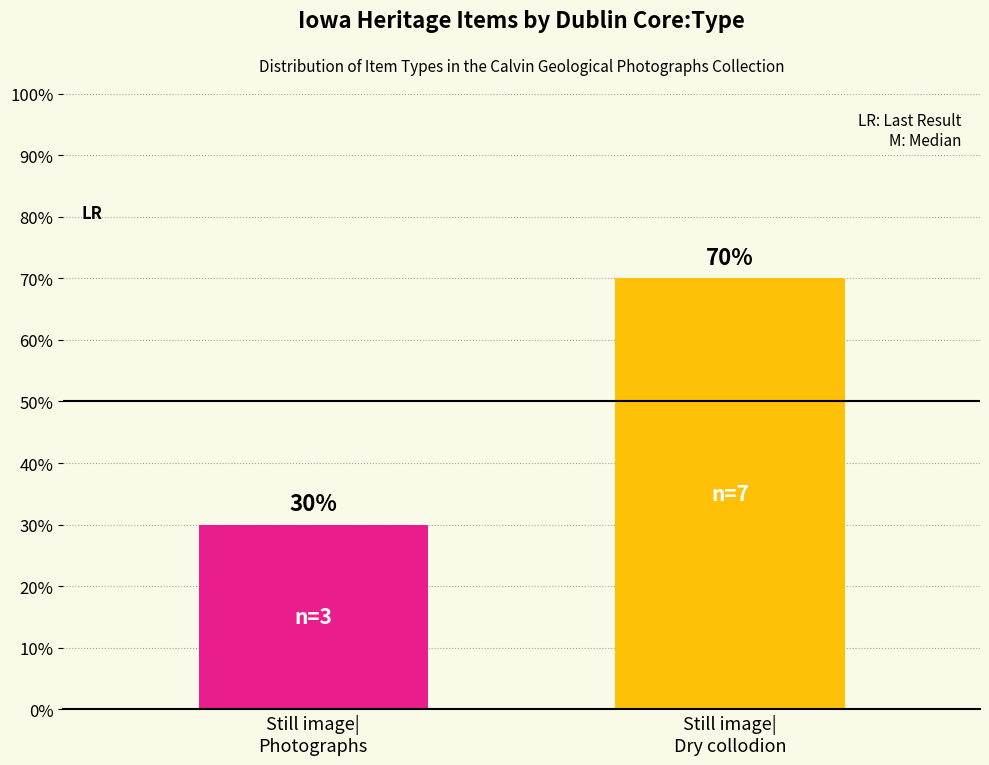

What position from the left is Still image|
Photographs?

1